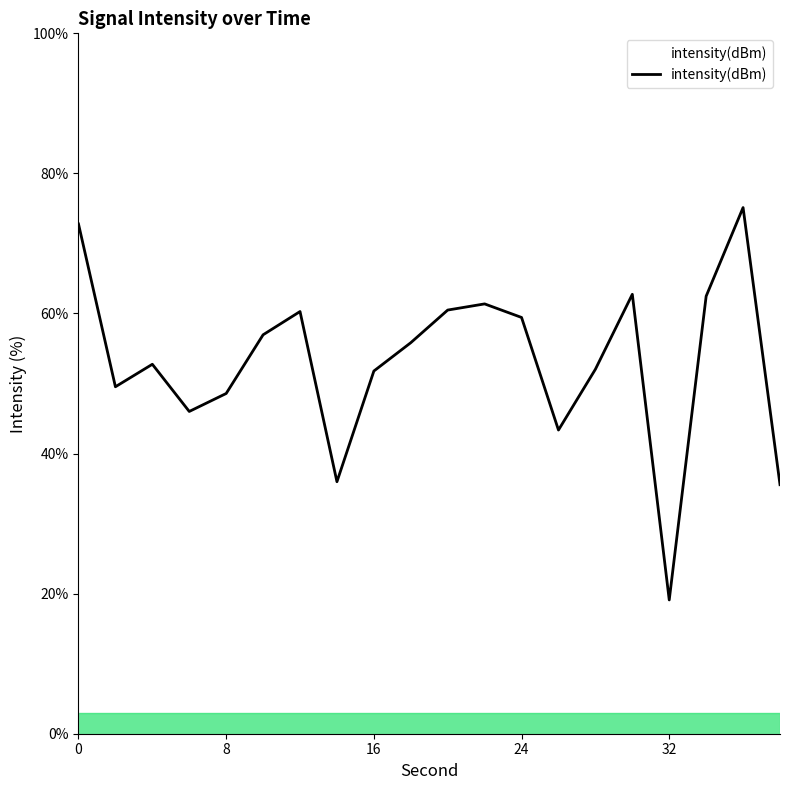

What is the difference between the maximum and minimum values?

56.0